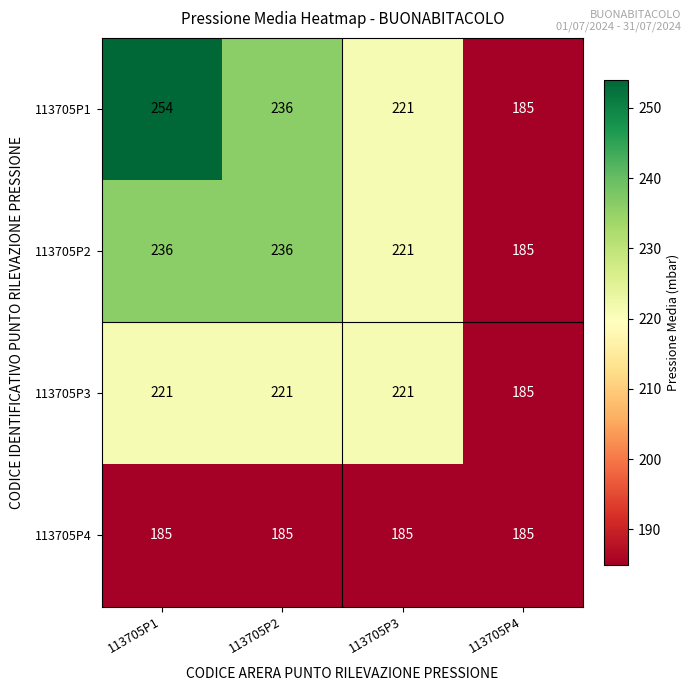

Count the number of categories in the chart.

4